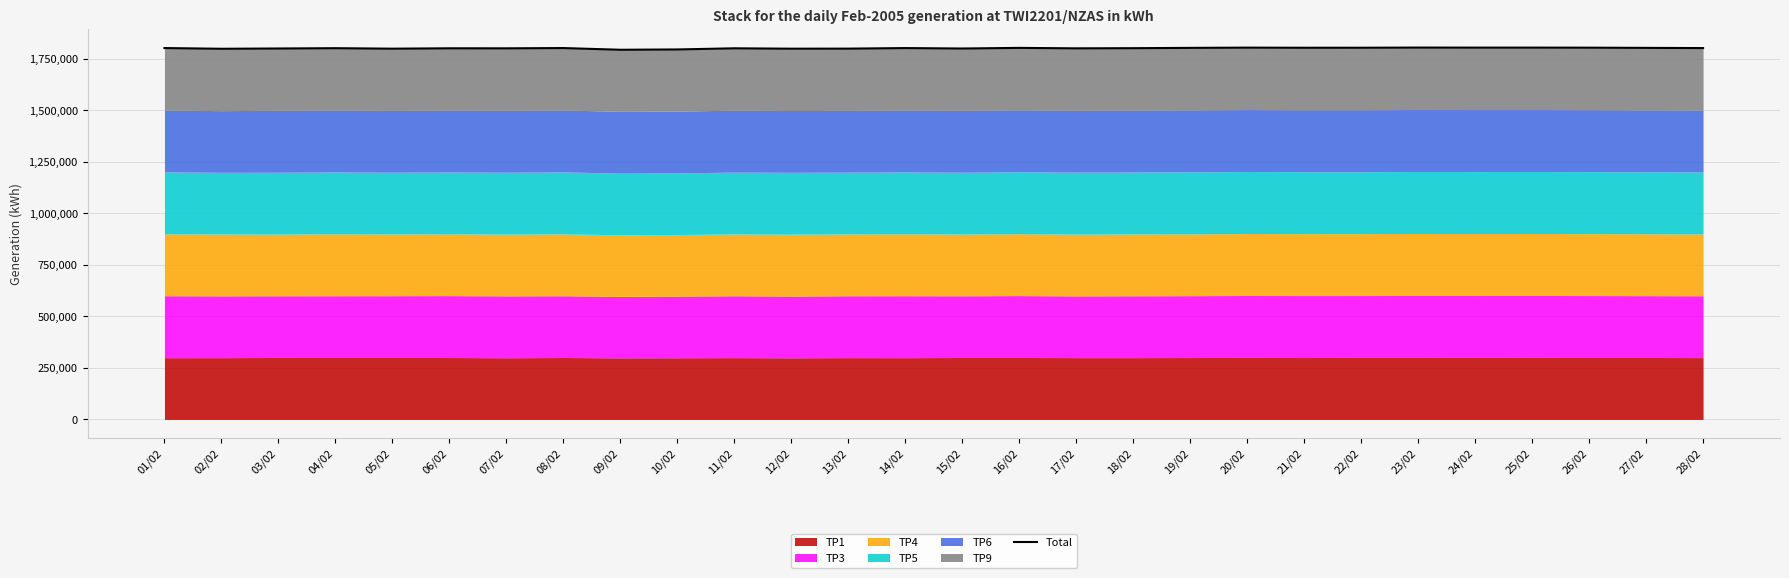

Reading left to right, transcribe all the data shown in this chart.

01/02=1801689	02/02=1798161	03/02=1799534	04/02=1801001	05/02=1798632	06/02=1800451	07/02=1800333	08/02=1801652	09/02=1793359	10/02=1794884	11/02=1800430	12/02=1798570	13/02=1798836	14/02=1801560	15/02=1799430	16/02=1802485	17/02=1800288	18/02=1801034	19/02=1802511	20/02=1803685	21/02=1803085	22/02=1803223	23/02=1803986	24/02=1803780	25/02=1803788	26/02=1803486	27/02=1802514	28/02=1801537